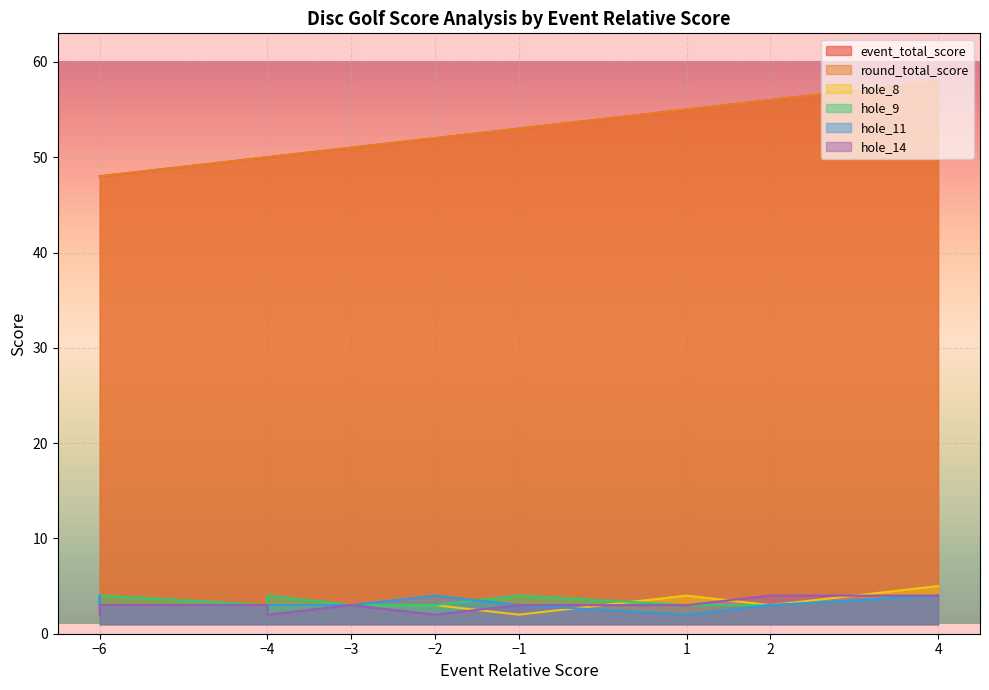

Reading right to left, what are all the values shown in this chart?

event_total_score: 4=58	2=56	1=55	-1=53	-2=52	-3=51	-4=50	-4=50	-6=48	-6=48	-6=48
round_total_score: 4=58	2=56	1=55	-1=53	-2=52	-3=51	-4=50	-4=50	-6=48	-6=48	-6=48
hole_8: 4=5	2=3	1=4	-1=2	-2=3	-3=3	-4=3	-4=3	-6=3	-6=3	-6=4
hole_9: 4=4	2=3	1=3	-1=4	-2=3	-3=3	-4=4	-4=3	-6=4	-6=3	-6=3
hole_11: 4=4	2=3	1=2	-1=3	-2=4	-3=3	-4=3	-4=3	-6=3	-6=4	-6=3
hole_14: 4=4	2=4	1=3	-1=3	-2=2	-3=3	-4=2	-4=3	-6=3	-6=3	-6=2